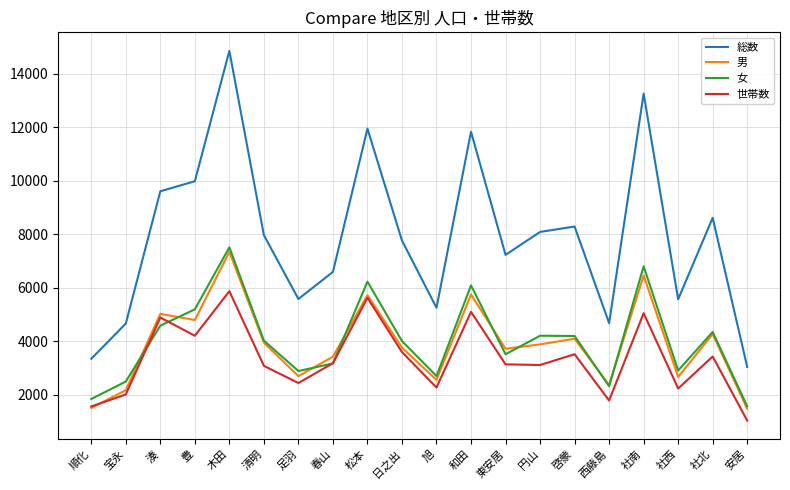

Which series ends up on top after the final intersection of 世帯数 and 女?

女